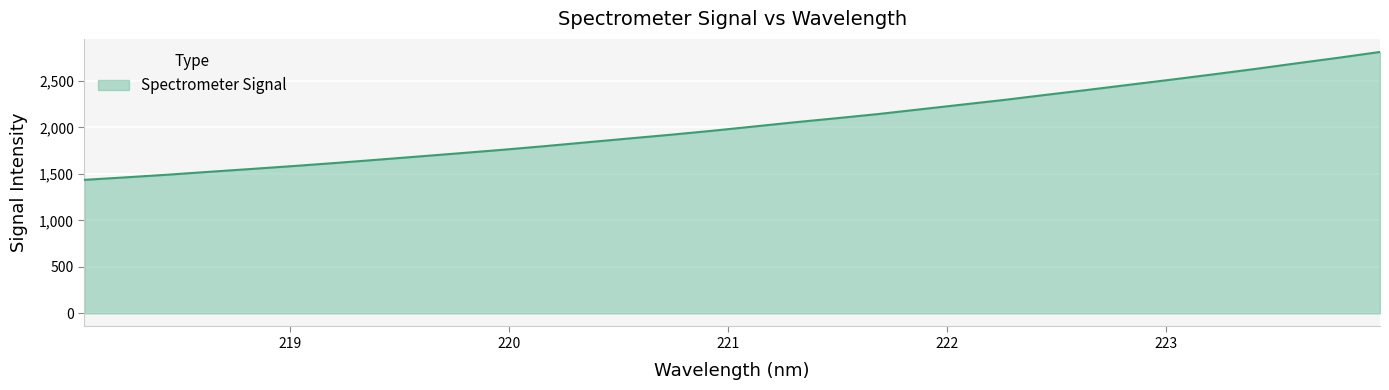

What is the sum of all values?

65108.5